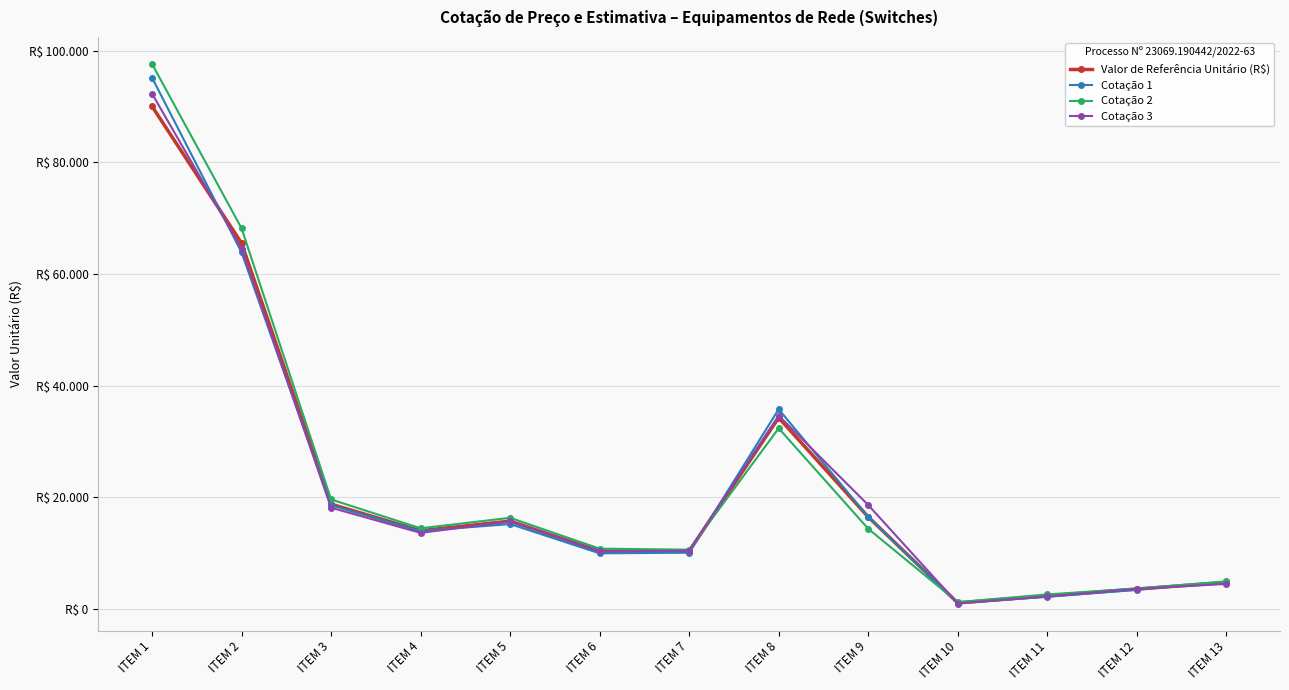

Reading right to left, list all the values displayed in this chart.

Valor de Referência Unitário (R$): 4790.0	3587.8	2363.7	1113.8	16514.8	34286.3	10399.4	10382.0	15759.7	14039.8	18800.4	65553.4	90059.9
Cotação 1: 4900.0	3450.0	2200.0	1100.0	16500.0	35800.0	10100.0	9990.0	15230.0	13990.0	18600.0	63900.0	95200.0
Cotação 2: 4958.0	3689.0	2629.0	1242.0	14397.0	32391.0	10645.0	10827.0	16350.0	14472.0	19638.0	68213.0	97653.0
Cotação 3: 4512.1	3624.3	2262.0	999.4	18647.5	34667.9	10453.2	10329.0	15699.0	13657.5	18163.3	64547.2	92325.6